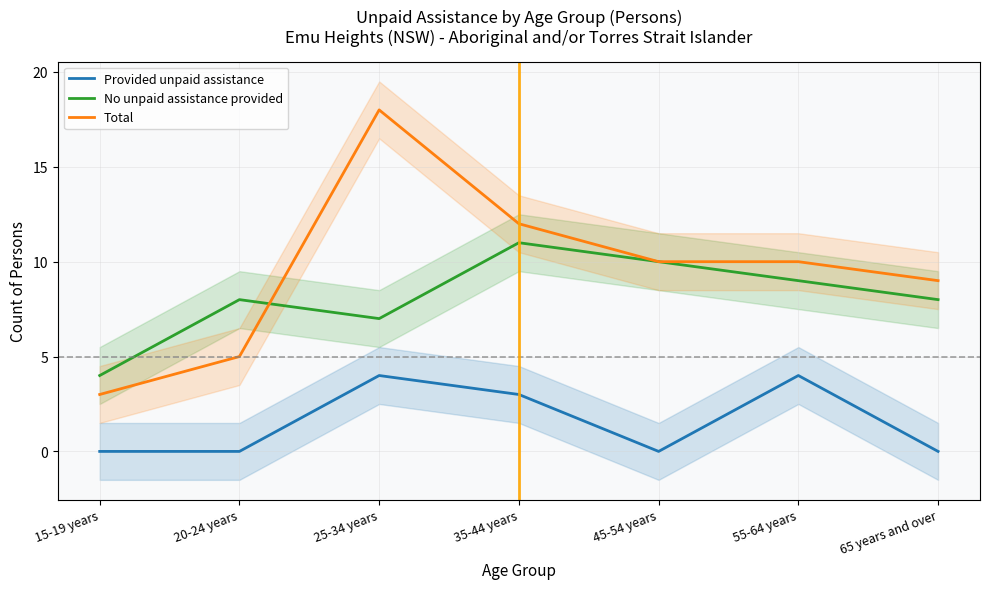

Count the No unpaid assistance provided values in the range 7 to 10.

5